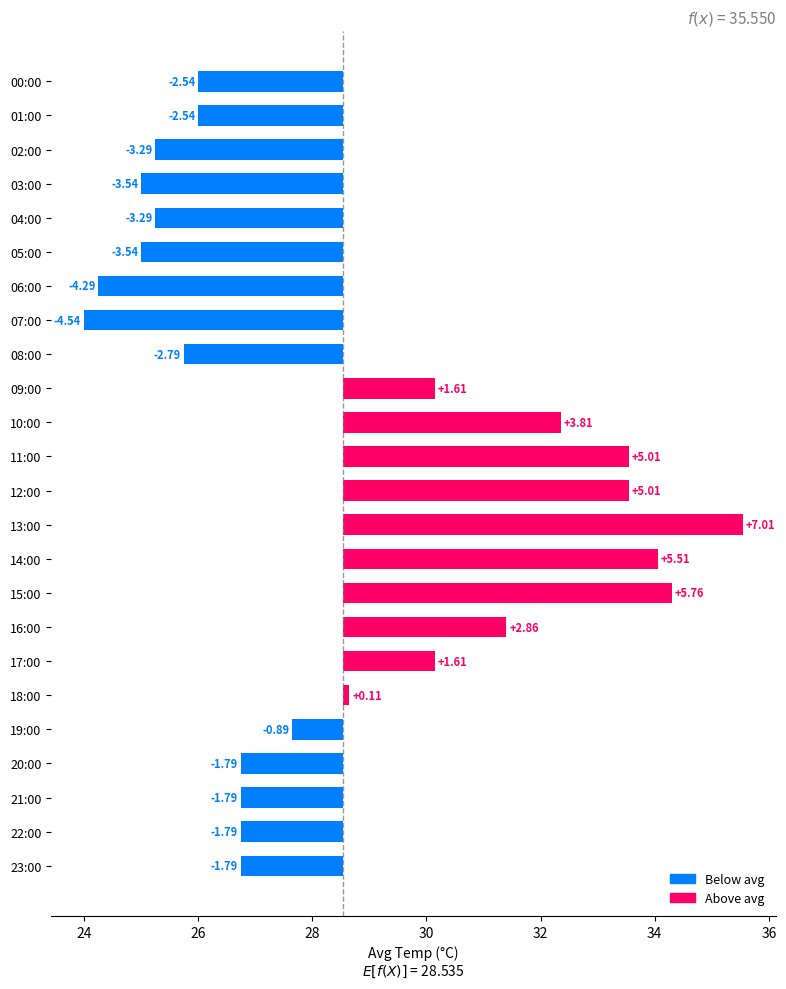

Between 12:00 and 23:00, which is larger?

12:00